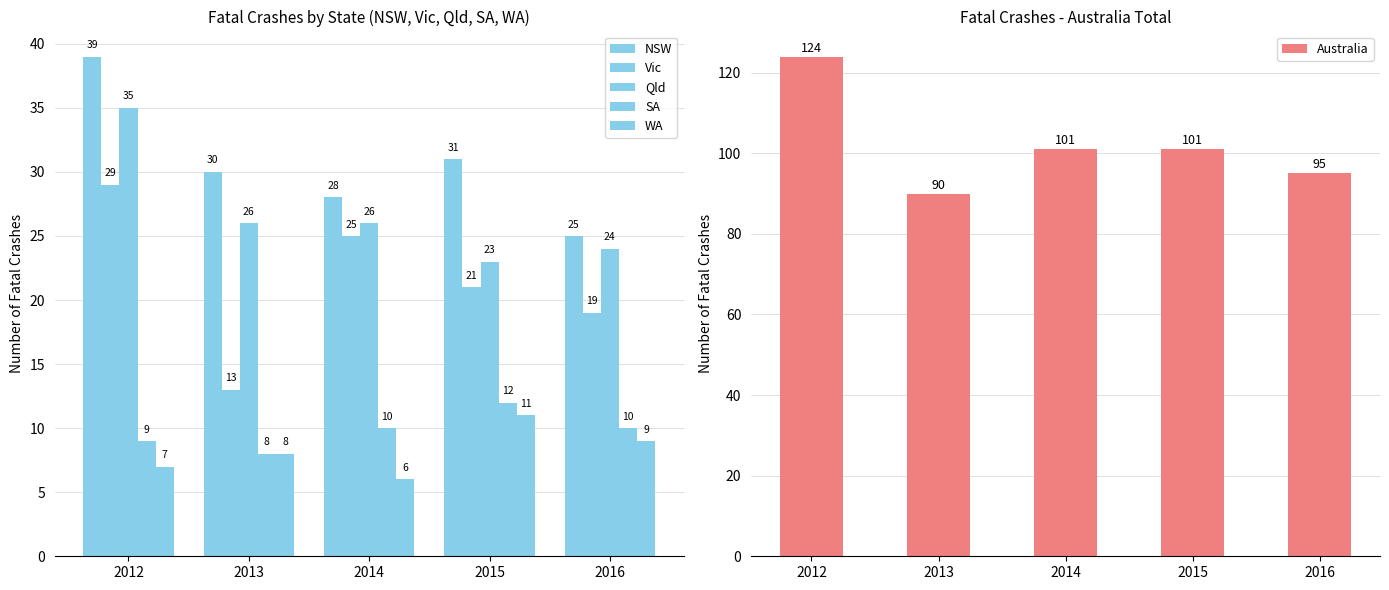

Is the value of NSW at 2015 greater than the value of WA at 2013?

Yes